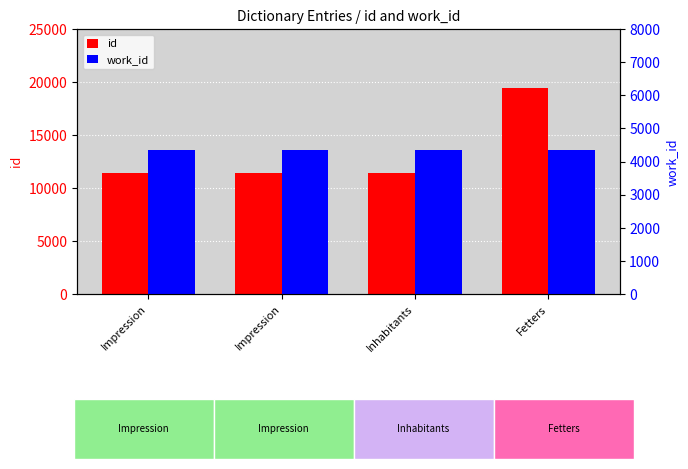

At which label does work_id reach its minimum?

Impression